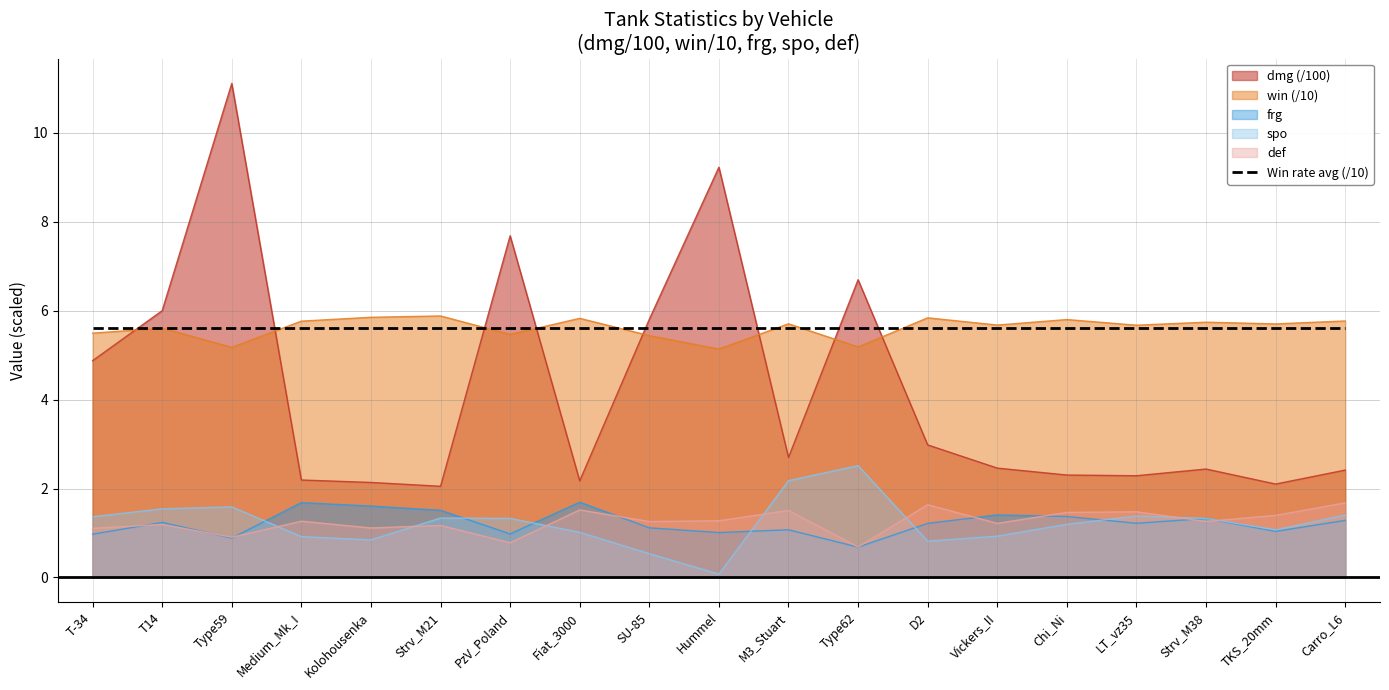

What is the difference between the frg values at Fiat_3000 and Strv_M38?

0.4